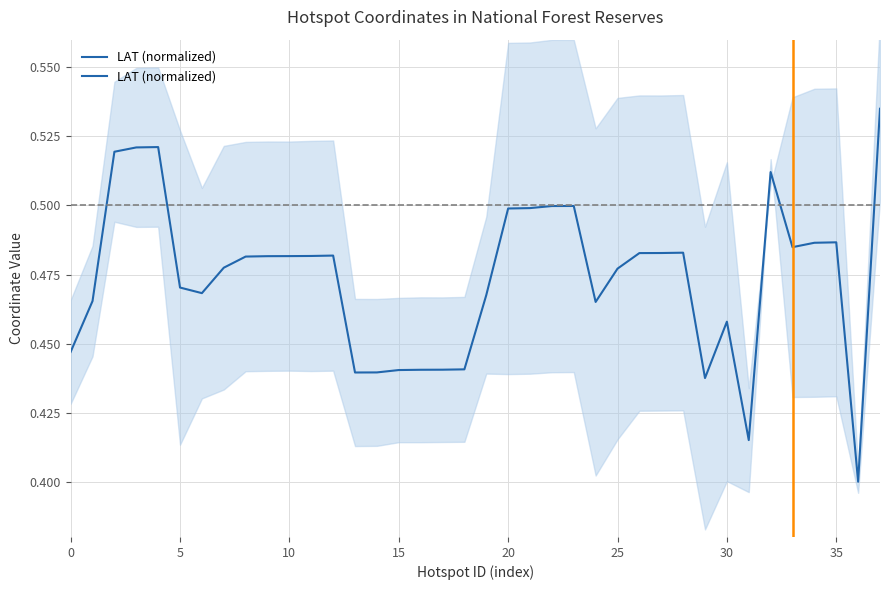

Where is the data nearest to the value 0?

36